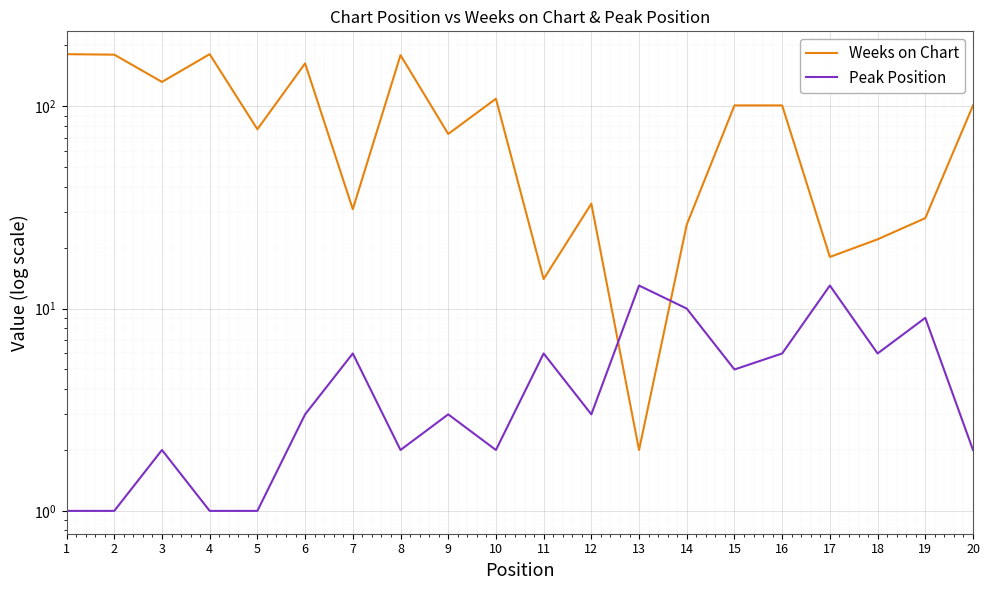

At which label does Peak Position reach its minimum?

1